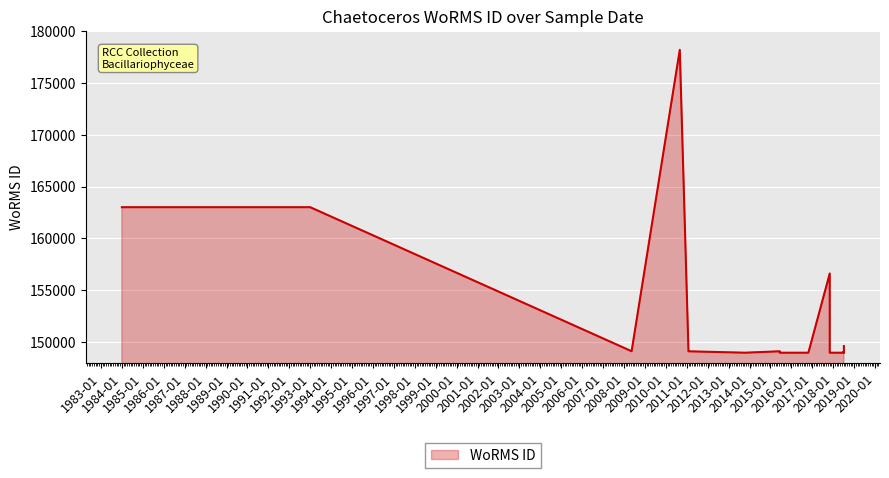

True or false: the data shows 219129 at 2016-10-24.

False